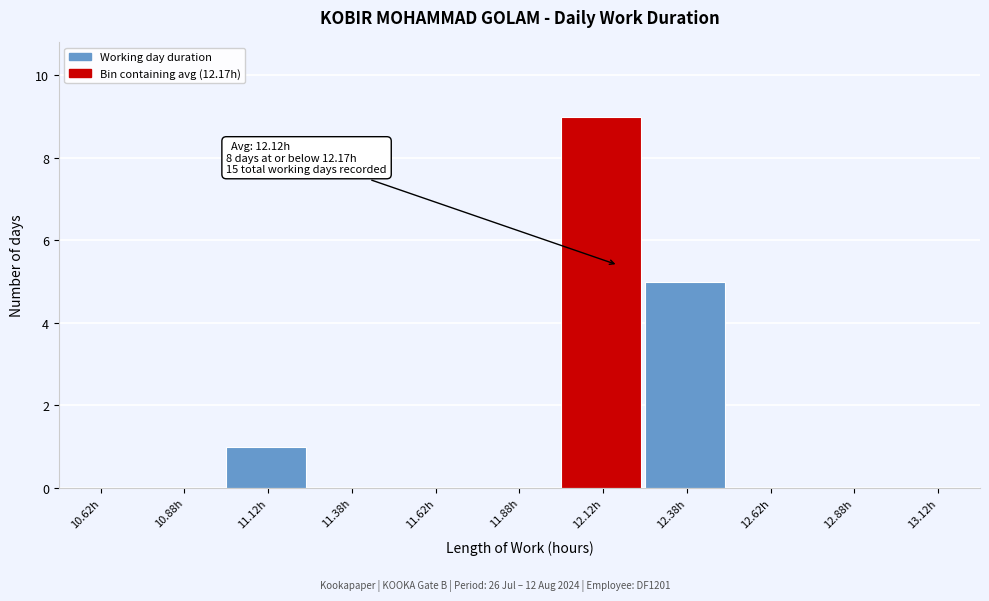

Over which range of the x-axis is the bar tallest?

12.00 to 12.25